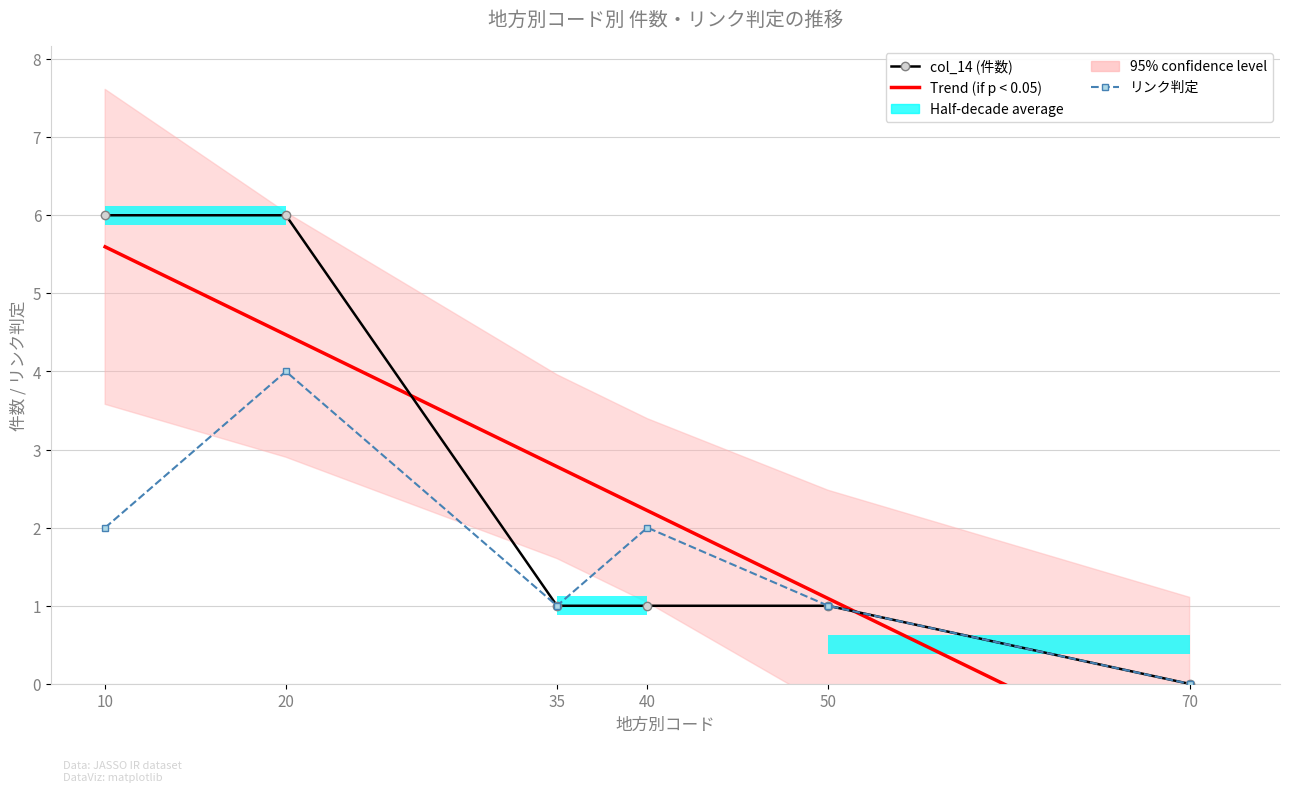

At which label does col_14 (件数) first exceed 1?

10